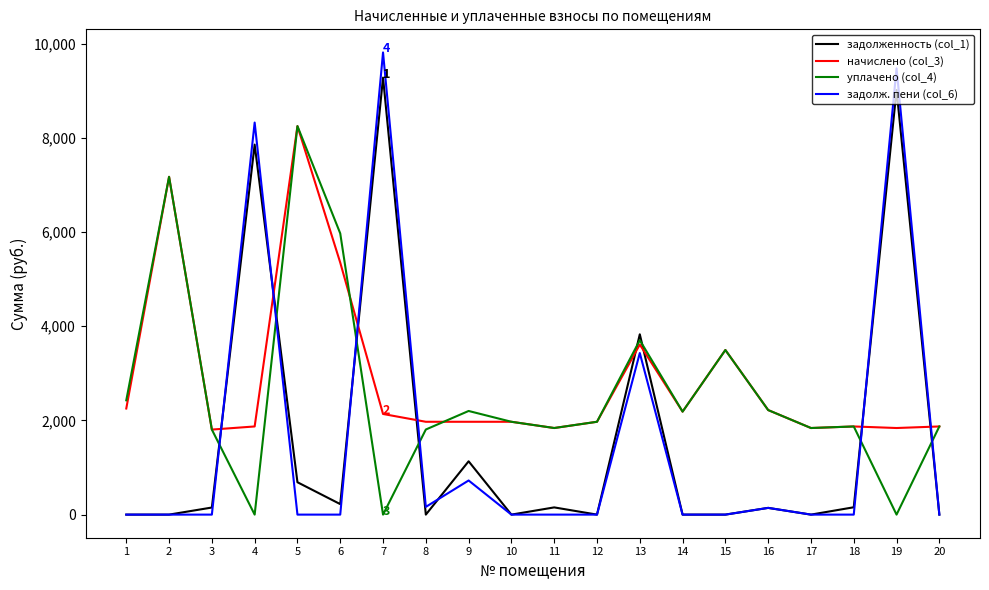

How many lines are shown in the chart?

4